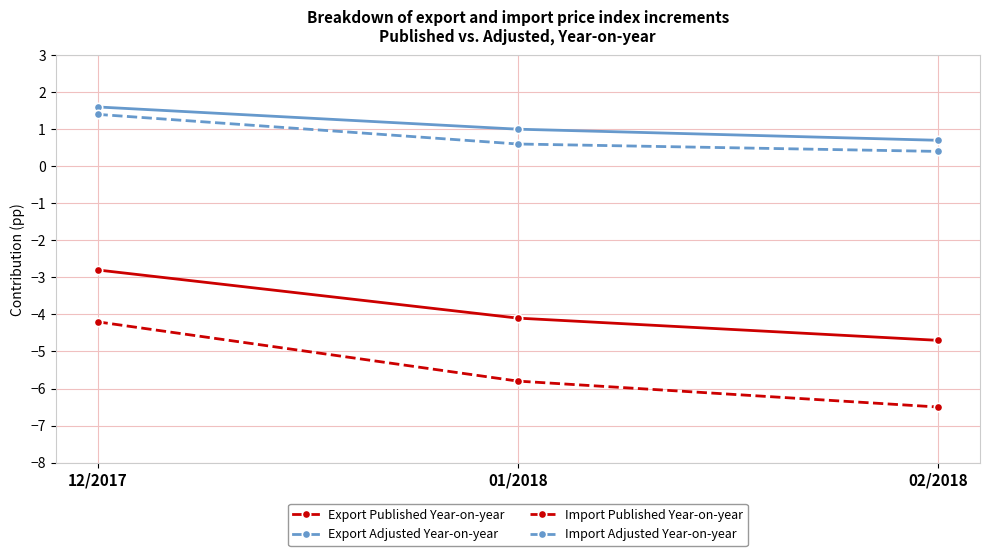

The Import Adjusted Year-on-year series shows 1.4 at 12/2017. True or false?

True